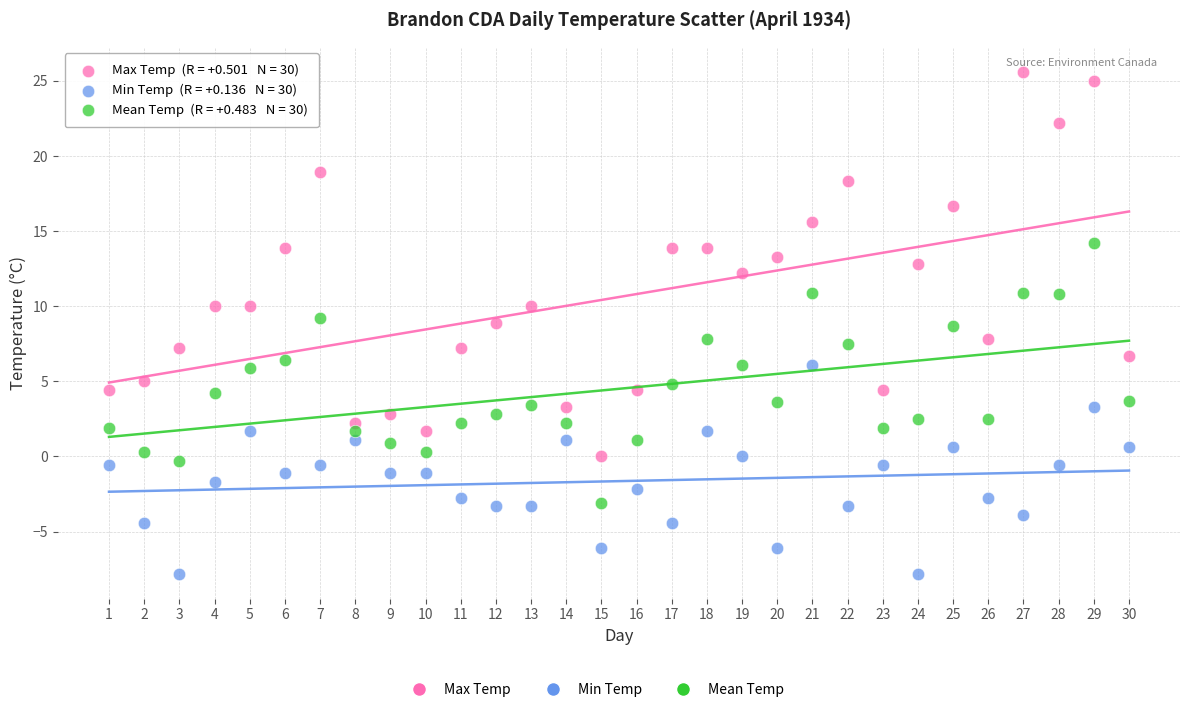

Which series contains the lowest Y value?

Min Temp